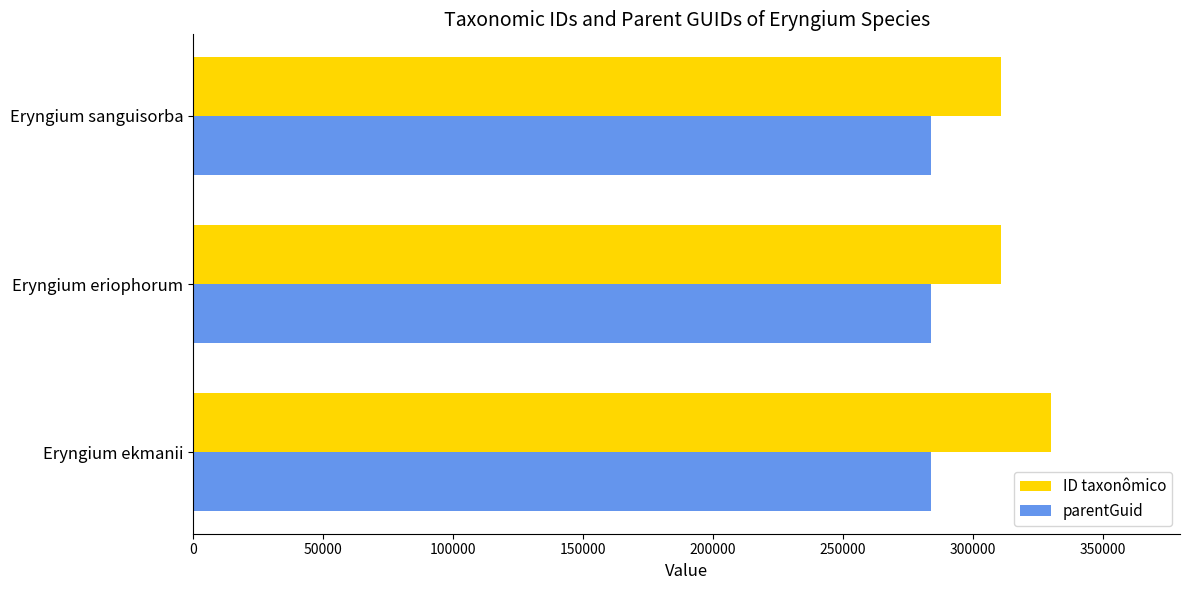

List the series in order of their peak value, lowest first.

parentGuid, ID taxonômico